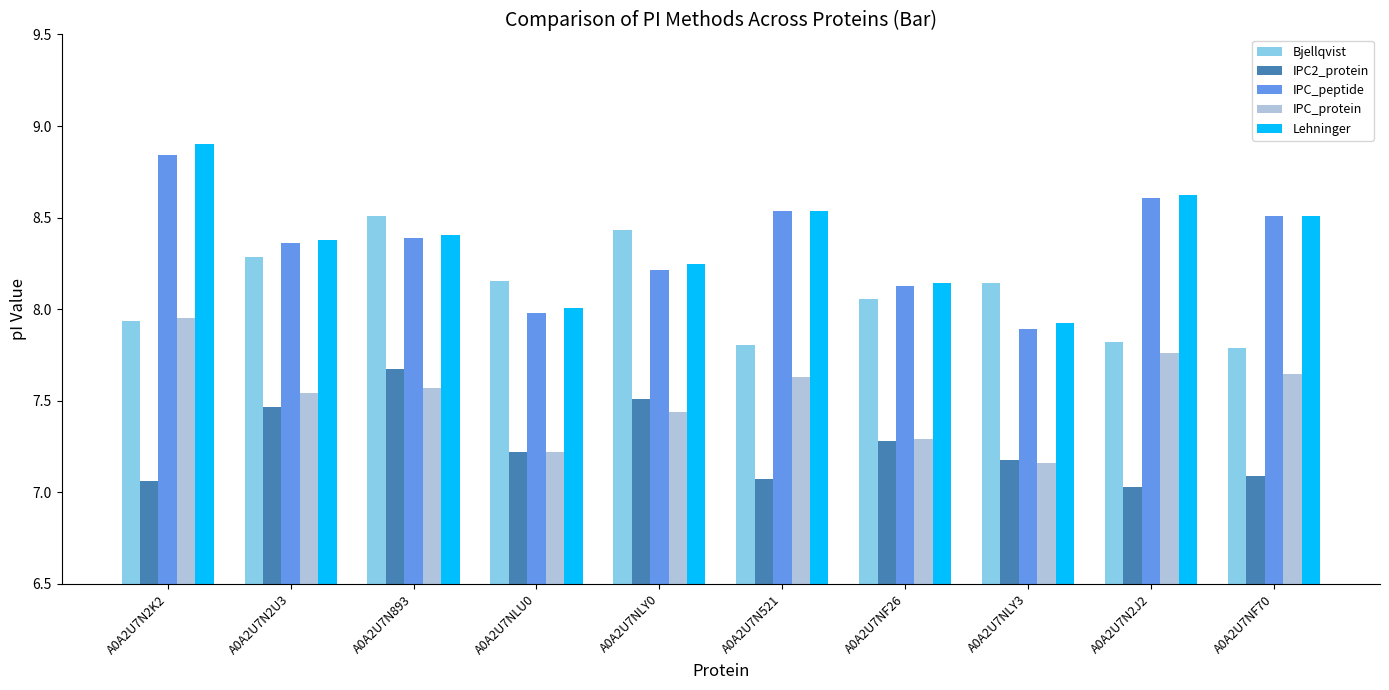

Is it true that IPC_peptide equals 8.5 at A0A2U7N521?

True